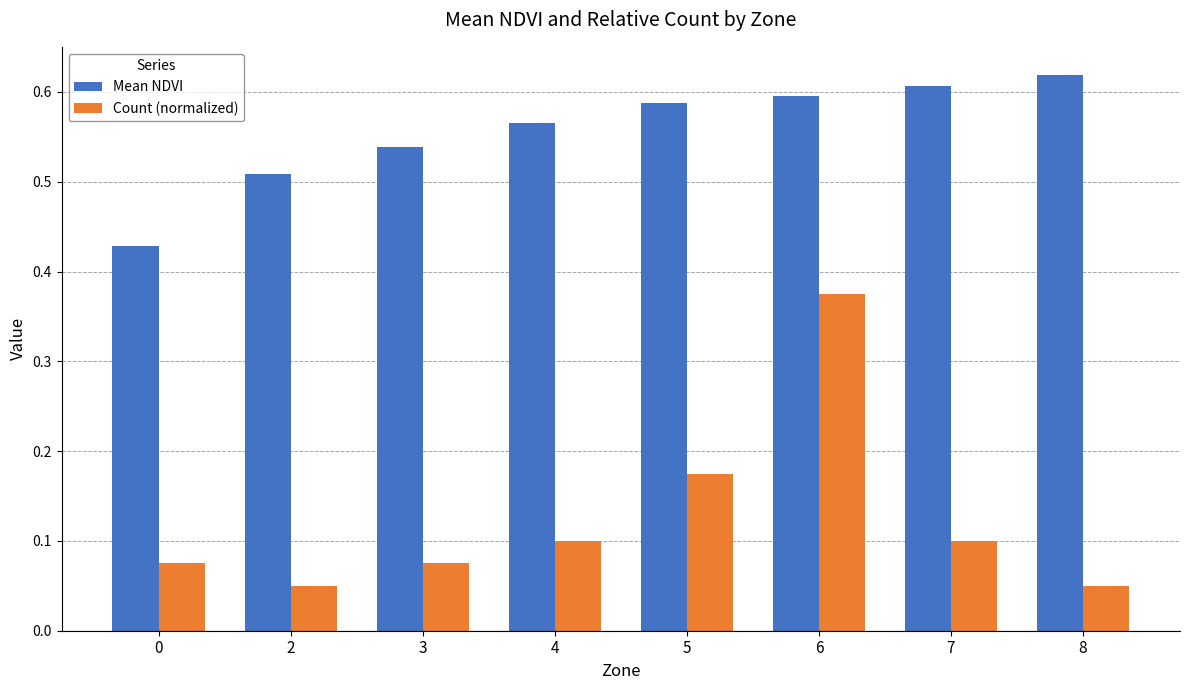

The value of Mean NDVI at 5 is 0.6. True or false?

True